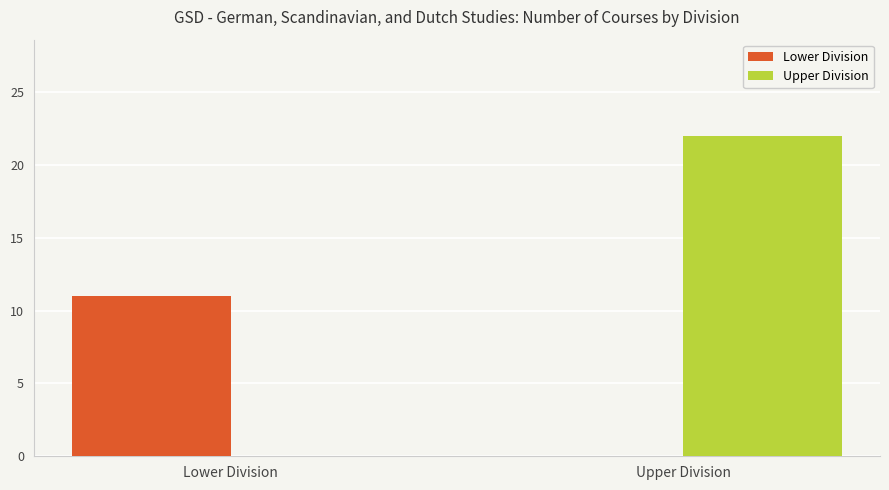

Between Lower Division and Upper Division, which series saw the biggest shift?

Upper Division